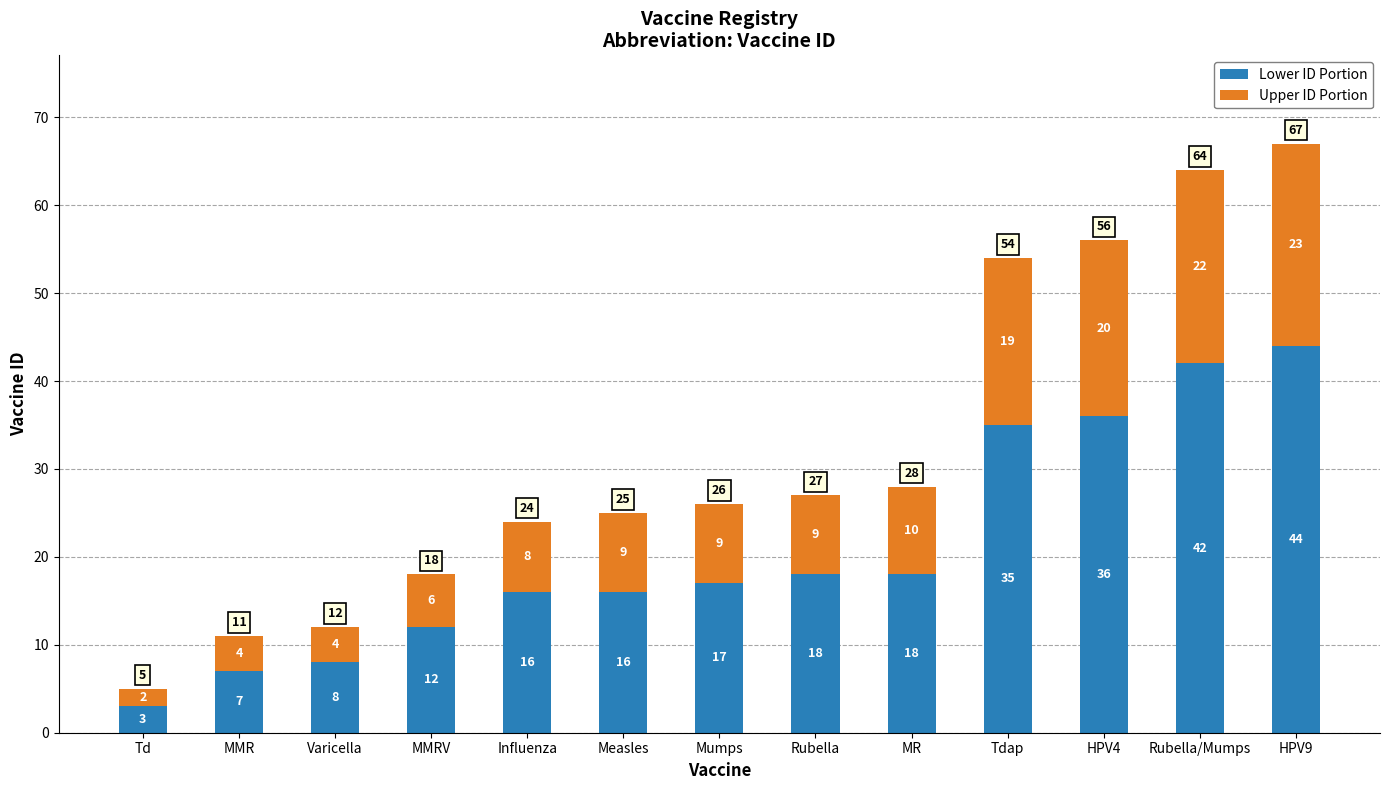

What is the difference between the maximum and minimum values in the Lower ID Portion series?

41